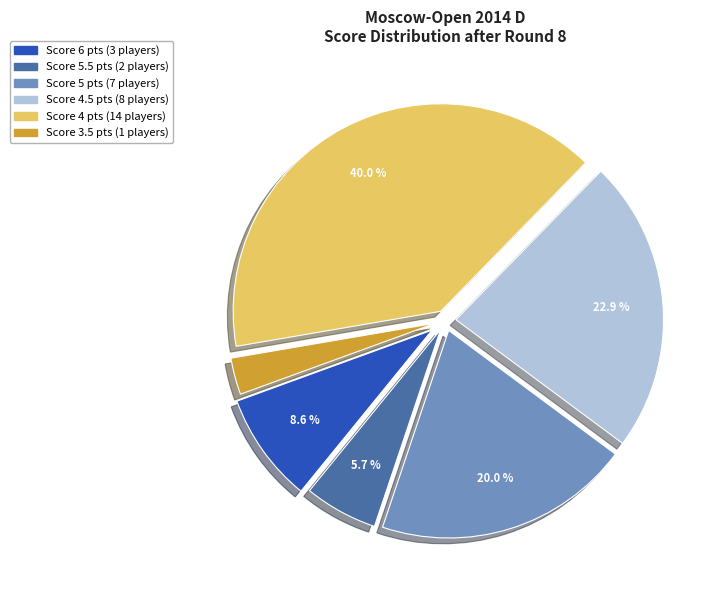

To the nearest percent, what is the difference between the largest and smallest slice percentages?

37%